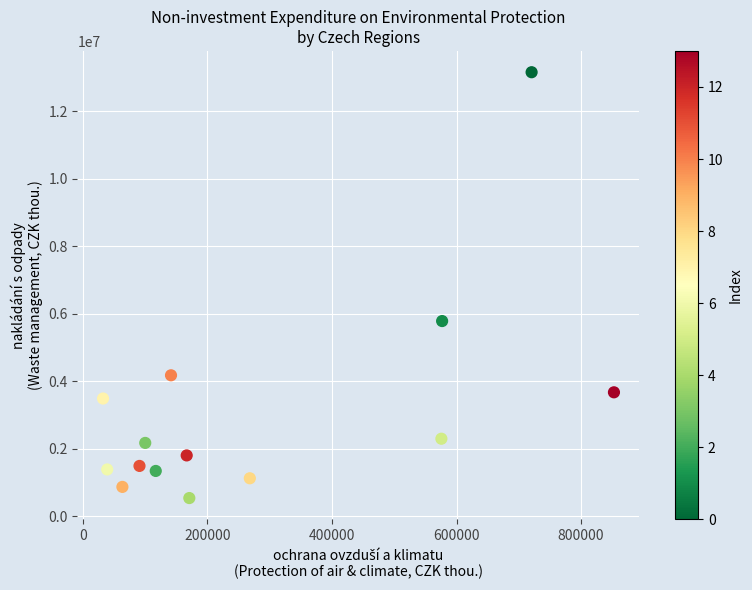

What Y value in the scatter plot is closest to 6848605?

5784729